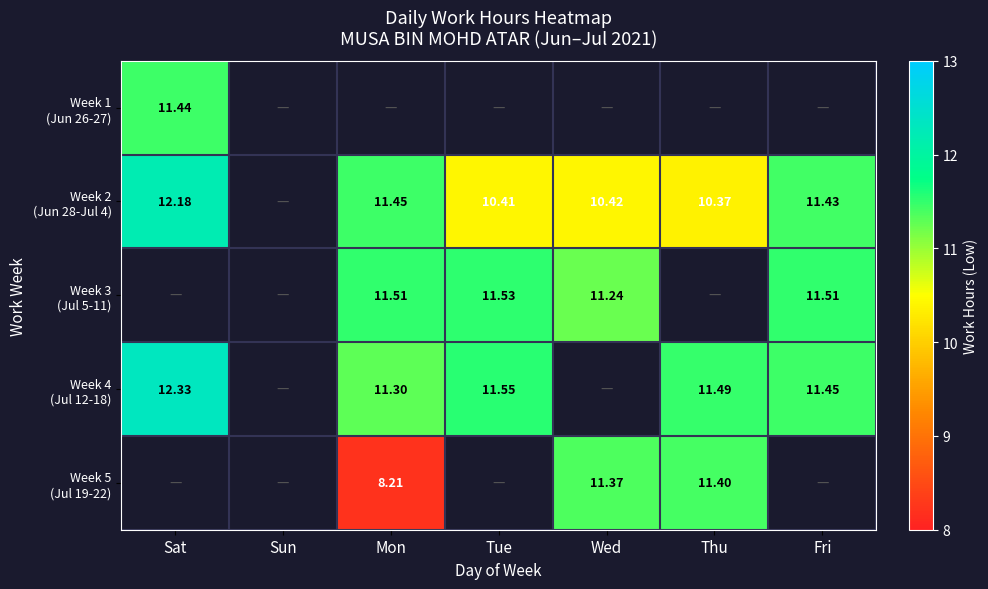

What value does the Week 4 (Jul 12-18) series have at Sat?

12.3